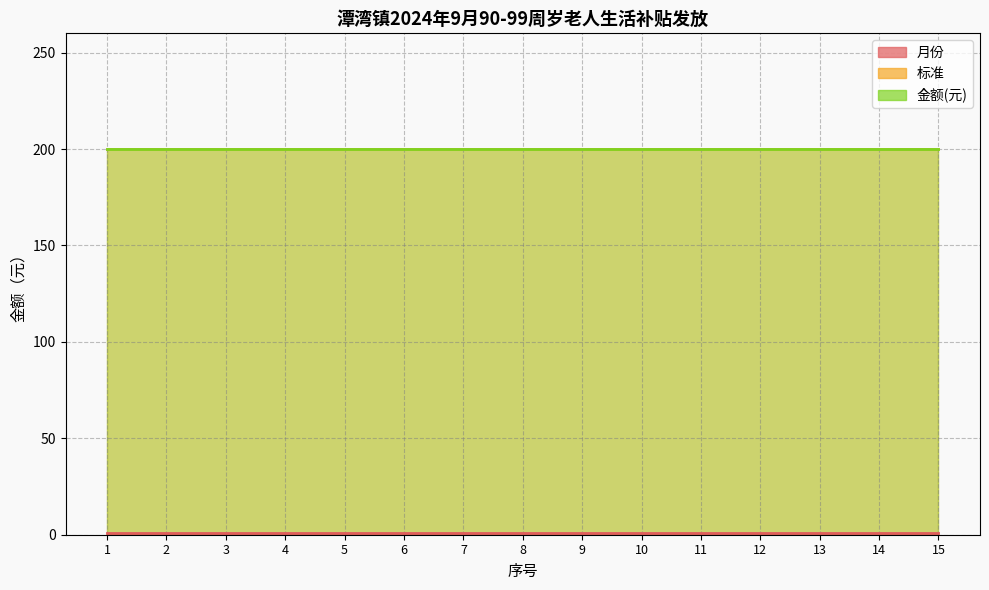

Between 9 and 14, which series saw the biggest shift?

月份